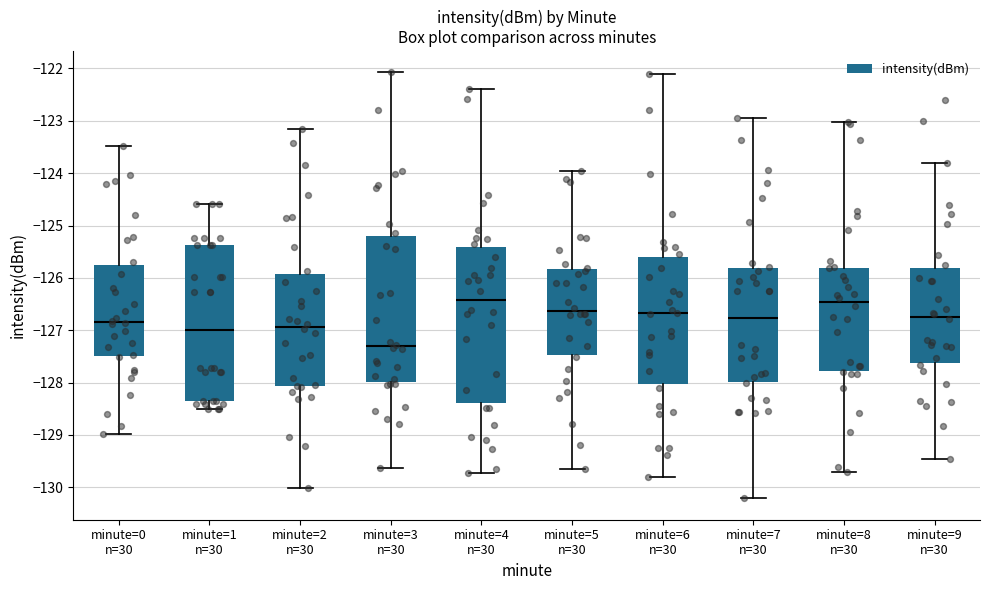

Which box has the lowest median line?

minute=3 n=30